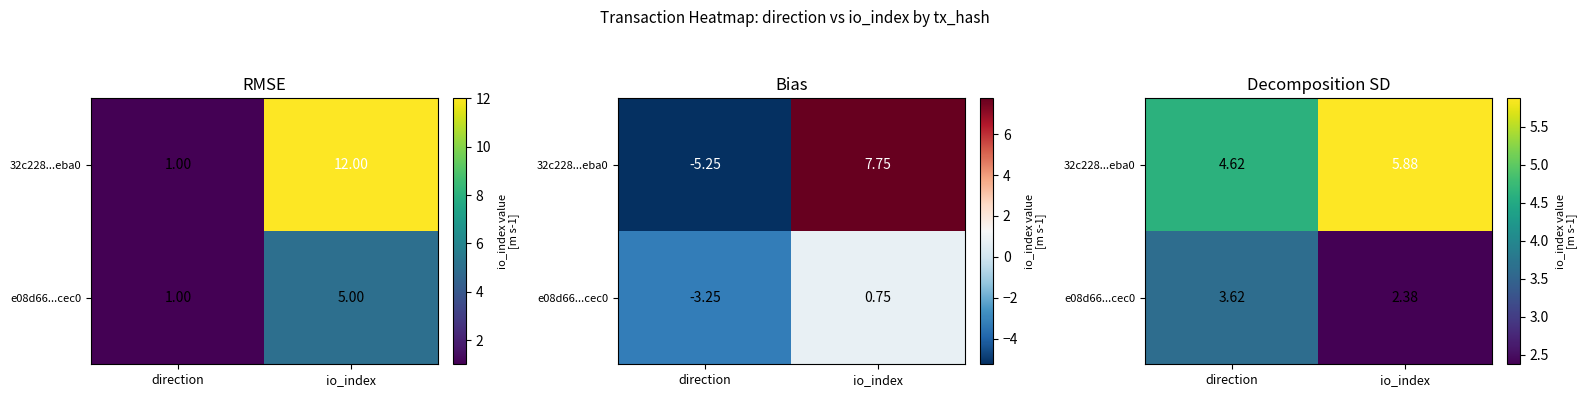

List the series in order of their peak value, highest first.

32c228...eba0, e08d66...cec0